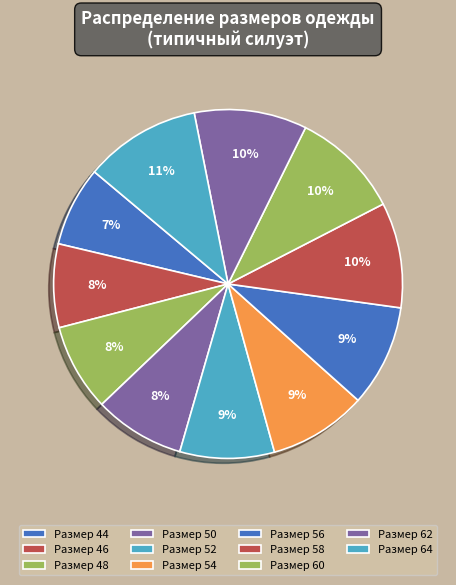

Is there a majority slice in this chart?

No